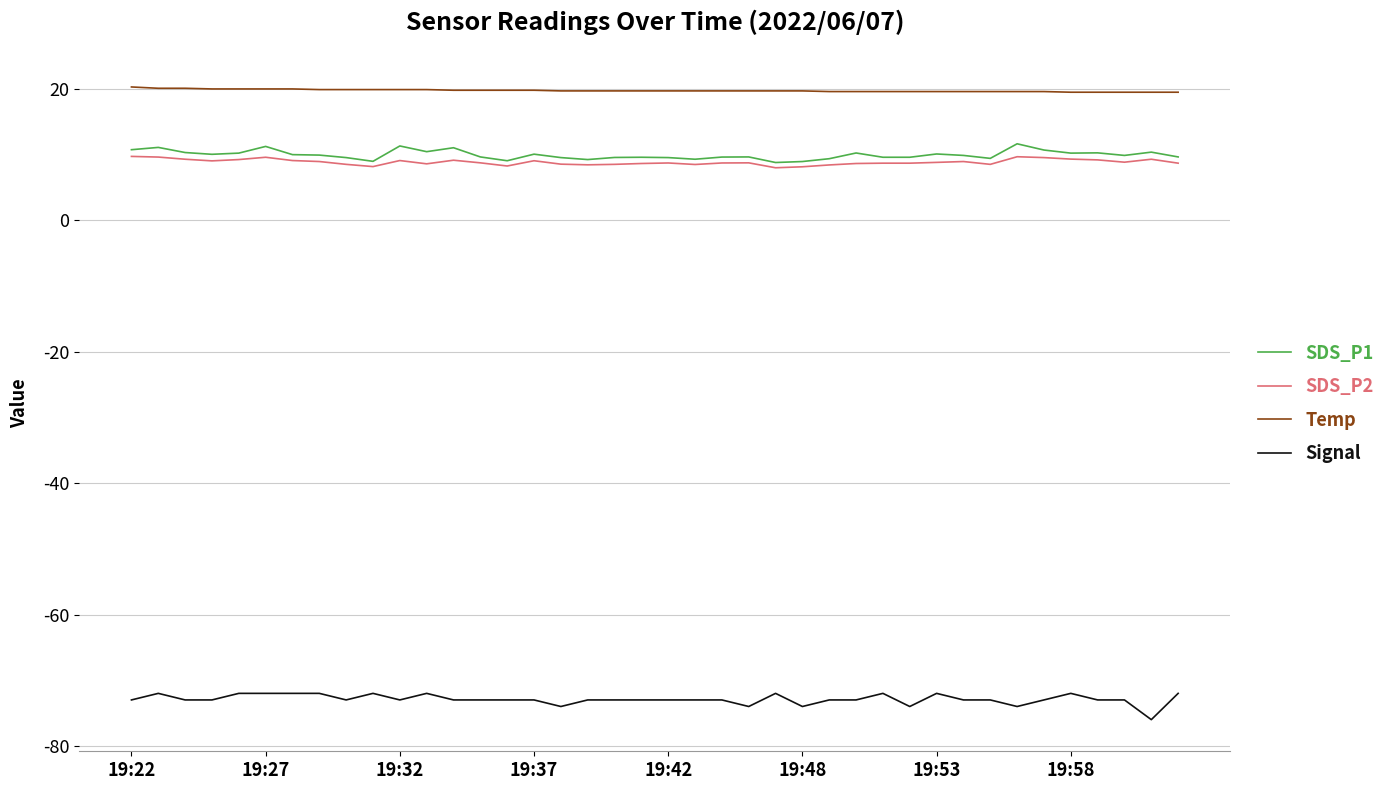

Which series has the largest total across all categories?

Temp